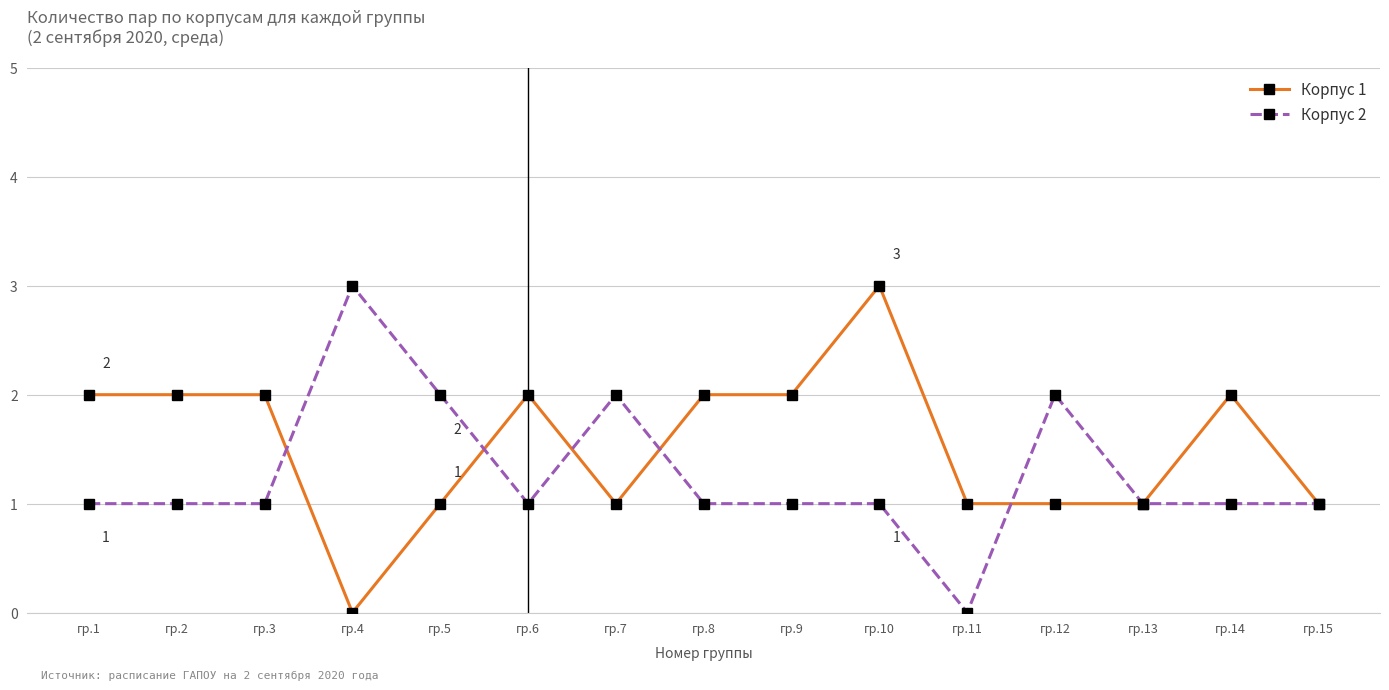

Reading right to left, list all the values displayed in this chart.

Корпус 1: 1	2	1	1	1	3	2	2	1	2	1	0	2	2	2
Корпус 2: 1	1	1	2	0	1	1	1	2	1	2	3	1	1	1